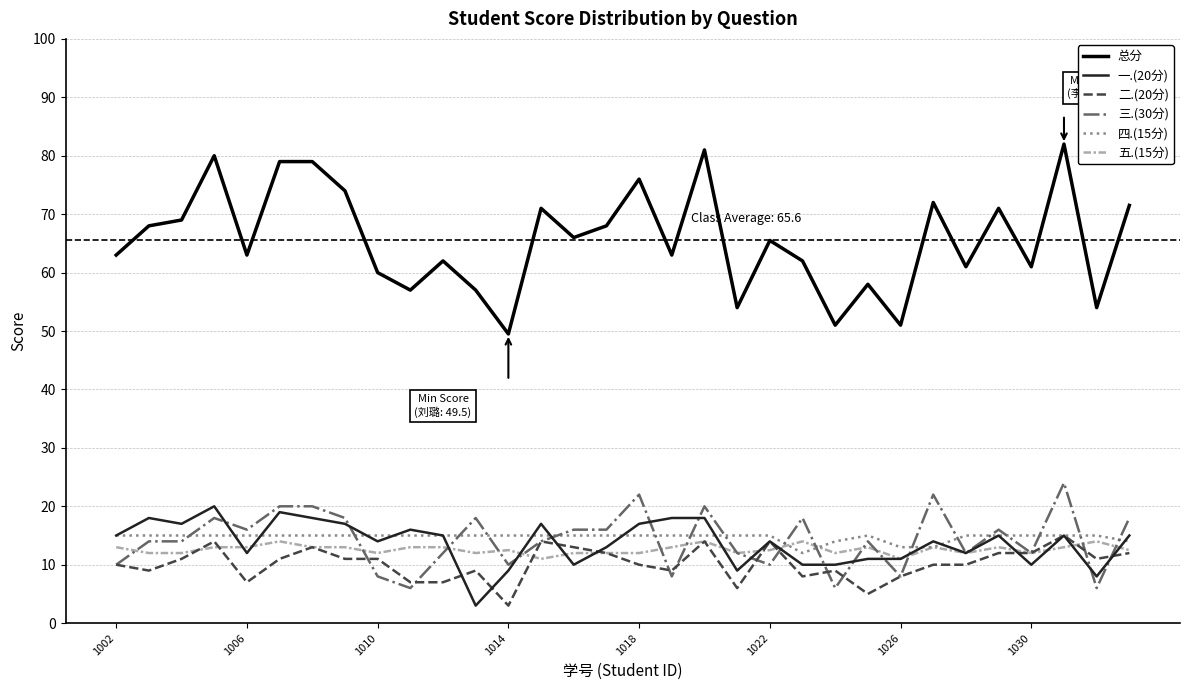

Reading left to right, transcribe all the data shown in this chart.

总分: 63.0	68.0	69.0	80.0	63.0	79.0	79.0	74.0	60.0	57.0	62.0	57.0	49.5	71.0	66.0	68.0	76.0	63.0	81.0	54.0	65.5	62.0	51.0	58.0	51.0	72.0	61.0	71.0	61.0	82.0	54.0	71.5
一.(20分): 15.0	18.0	17.0	20.0	12.0	19.0	18.0	17.0	14.0	16.0	15.0	3.0	9.0	17.0	10.0	13.0	17.0	18.0	18.0	9.0	14.0	10.0	10.0	11.0	11.0	14.0	12.0	15.0	10.0	15.0	8.0	15.0
二.(20分): 10.0	9.0	11.0	14.0	7.0	11.0	13.0	11.0	11.0	7.0	7.0	9.0	3.0	14.0	13.0	12.0	10.0	9.0	14.0	6.0	14.0	8.0	9.0	5.0	8.0	10.0	10.0	12.0	12.0	15.0	11.0	12.0
三.(30分): 10.0	14.0	14.0	18.0	16.0	20.0	20.0	18.0	8.0	6.0	12.0	18.0	10.0	14.0	16.0	16.0	22.0	8.0	20.0	12.0	10.0	18.0	6.0	14.0	8.0	22.0	12.0	16.0	12.0	24.0	6.0	18.0
四.(15分): 15.0	15.0	15.0	15.0	15.0	15.0	15.0	15.0	15.0	15.0	15.0	15.0	15.0	15.0	15.0	15.0	15.0	15.0	15.0	15.0	15.0	12.0	14.0	15.0	13.0	13.0	15.0	15.0	15.0	15.0	15.0	14.0
五.(15分): 13.0	12.0	12.0	13.0	13.0	14.0	13.0	13.0	12.0	13.0	13.0	12.0	12.5	11.0	12.0	12.0	12.0	13.0	14.0	12.0	12.5	14.0	12.0	13.0	11.0	13.0	12.0	13.0	12.0	13.0	14.0	12.5